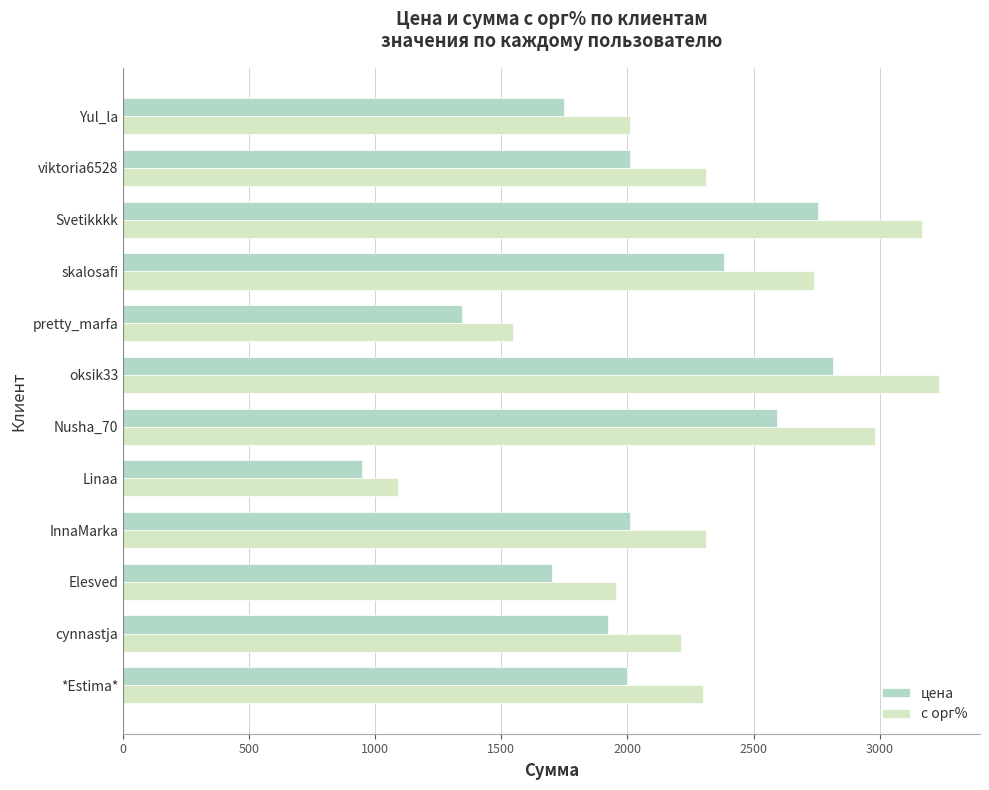

Which category has the highest value across all series?

oksik33